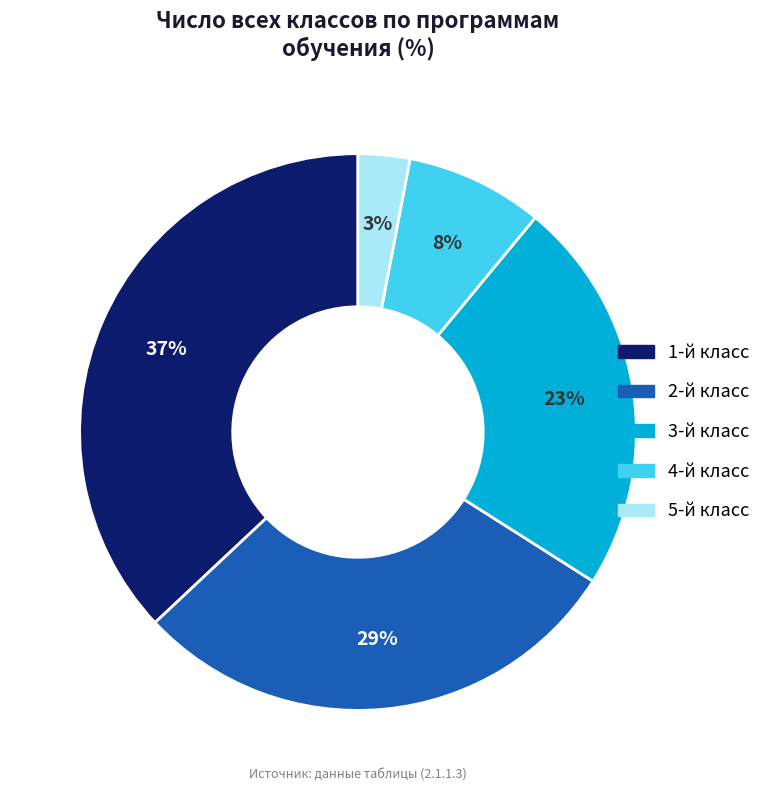

To the nearest percent, what is the difference between the largest and smallest slice percentages?

34%